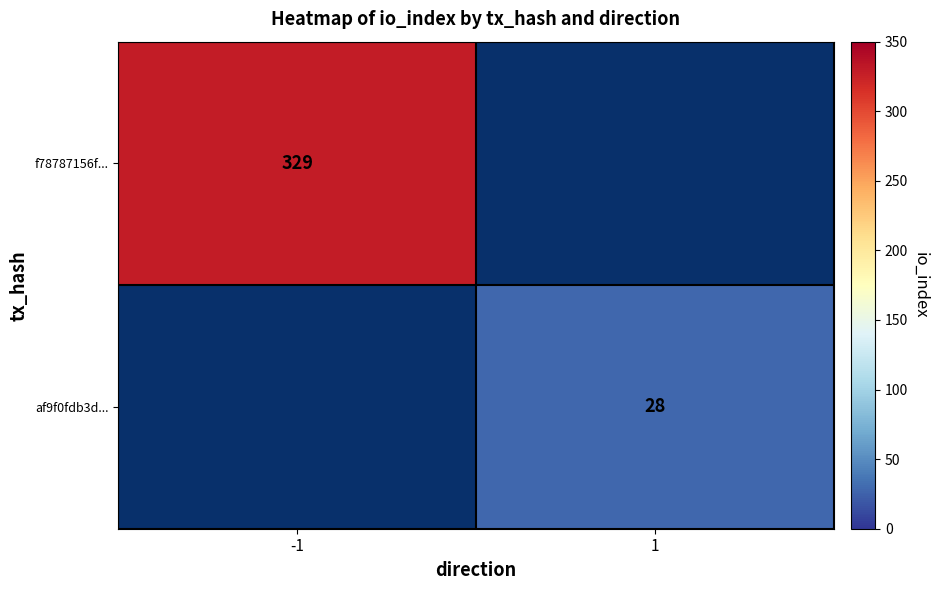

Between 1 and -1, which is larger?

-1